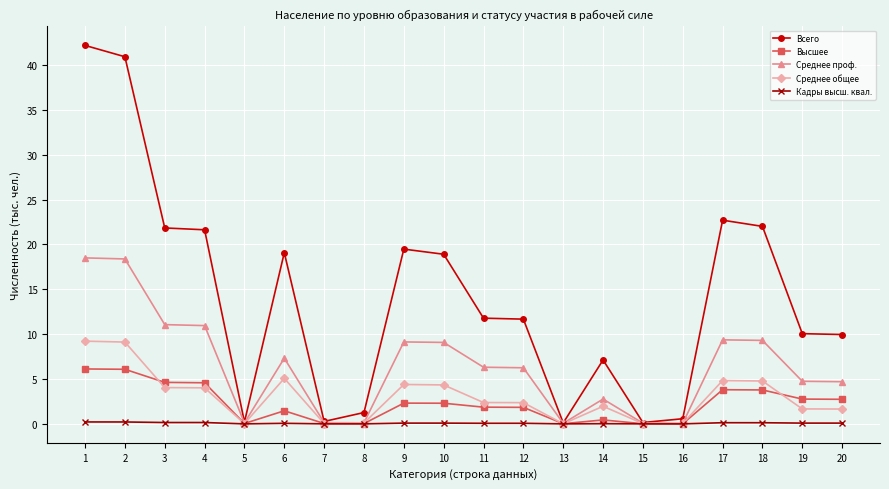

What is the greatest value displayed?

42.2